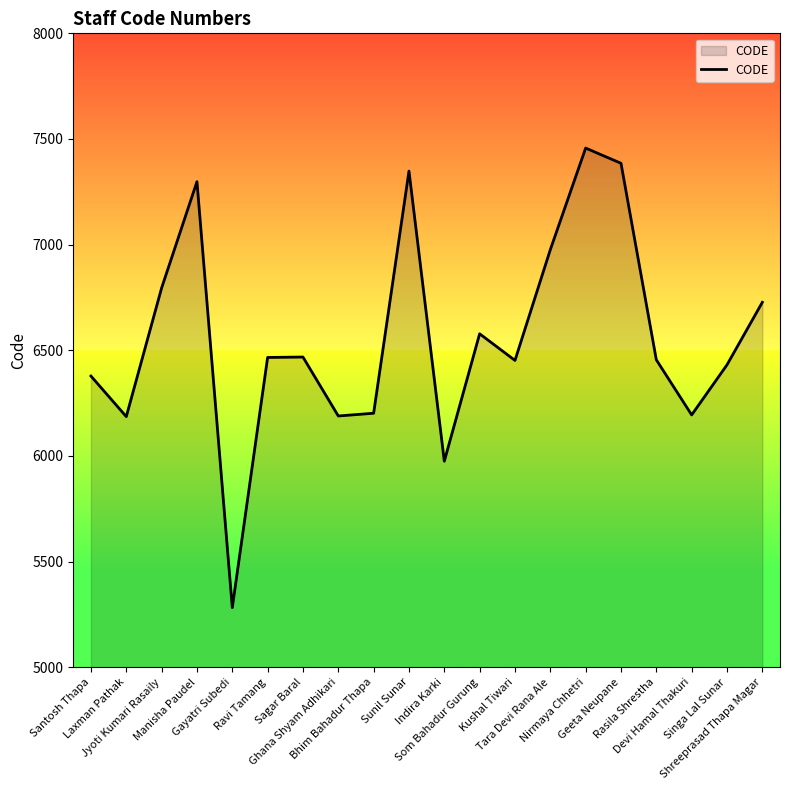

Read the value at Gayatri Subedi, to the nearest 50.

5300